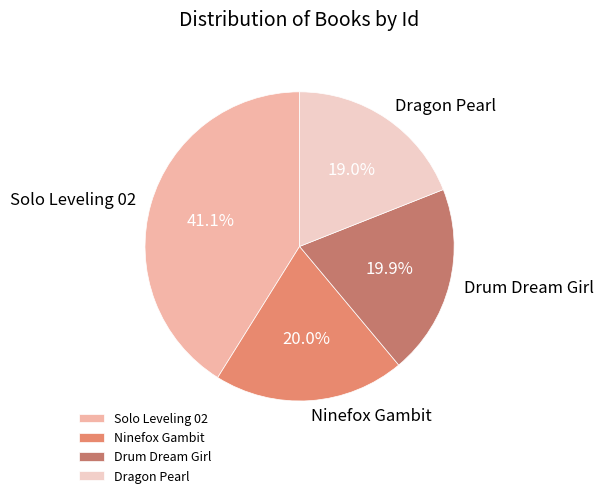

What percentage is the Ninefox Gambit slice, to the nearest percent?

20%